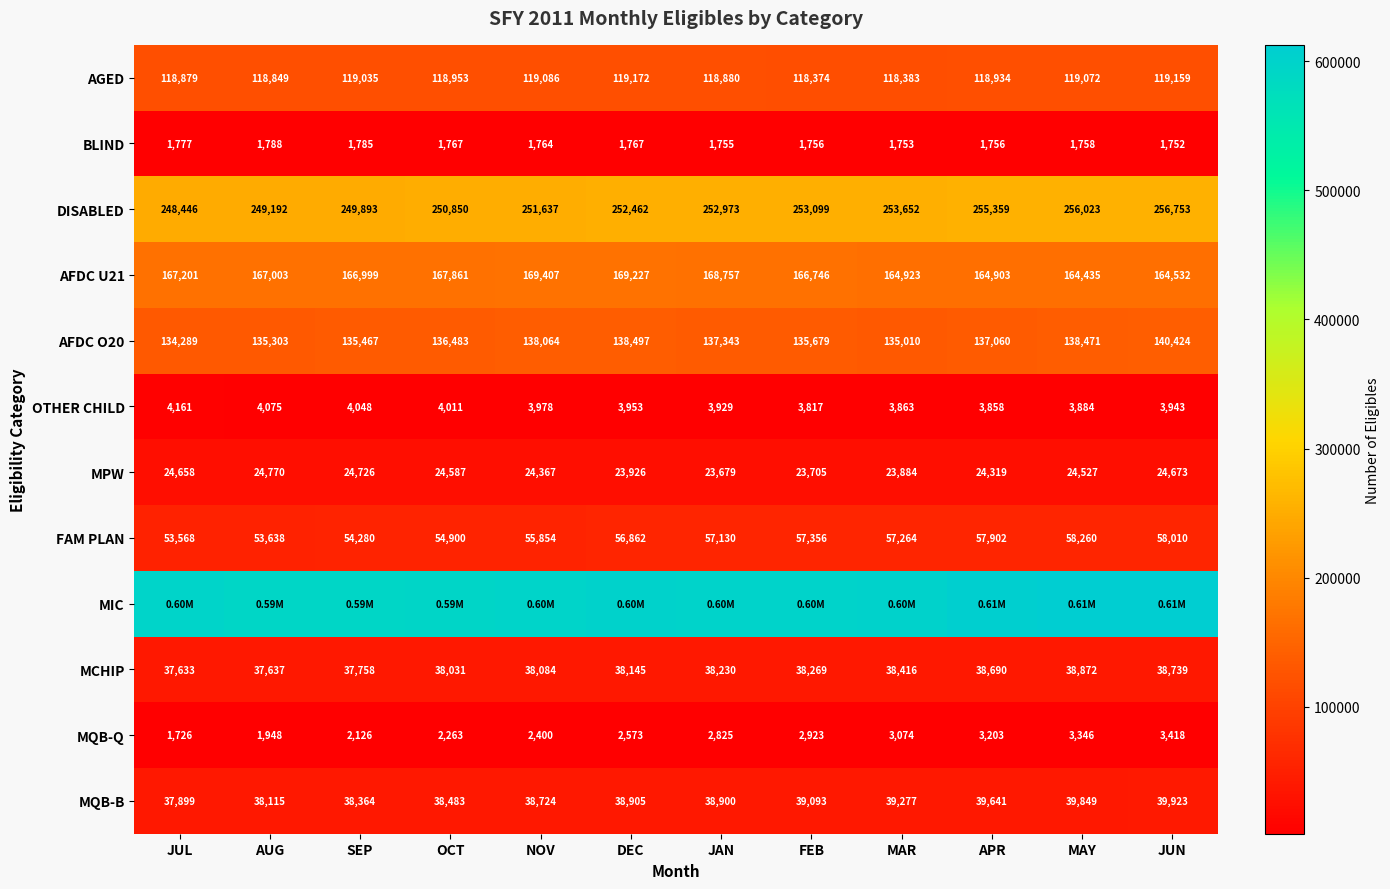

At which category is the sum across all series the highest?

JUN